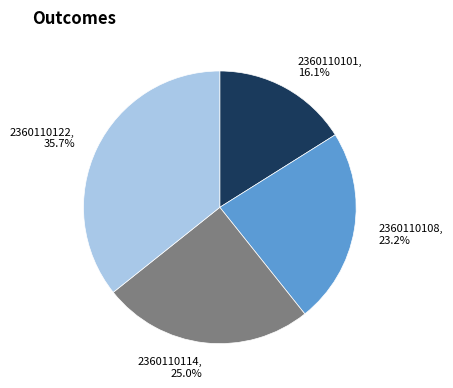

Which slice is the largest?

2360110122